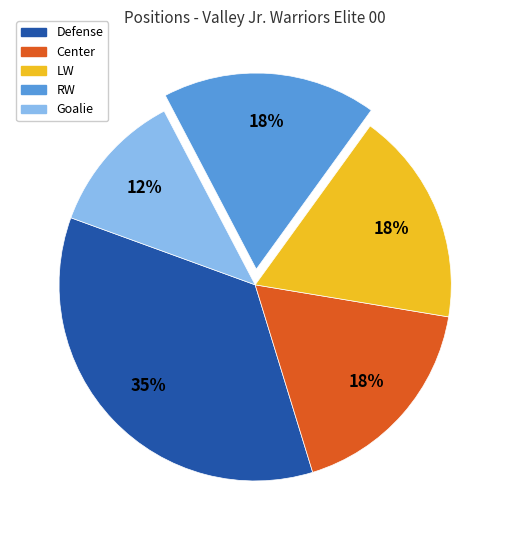

To the nearest percent, what is the average slice percentage?

20%